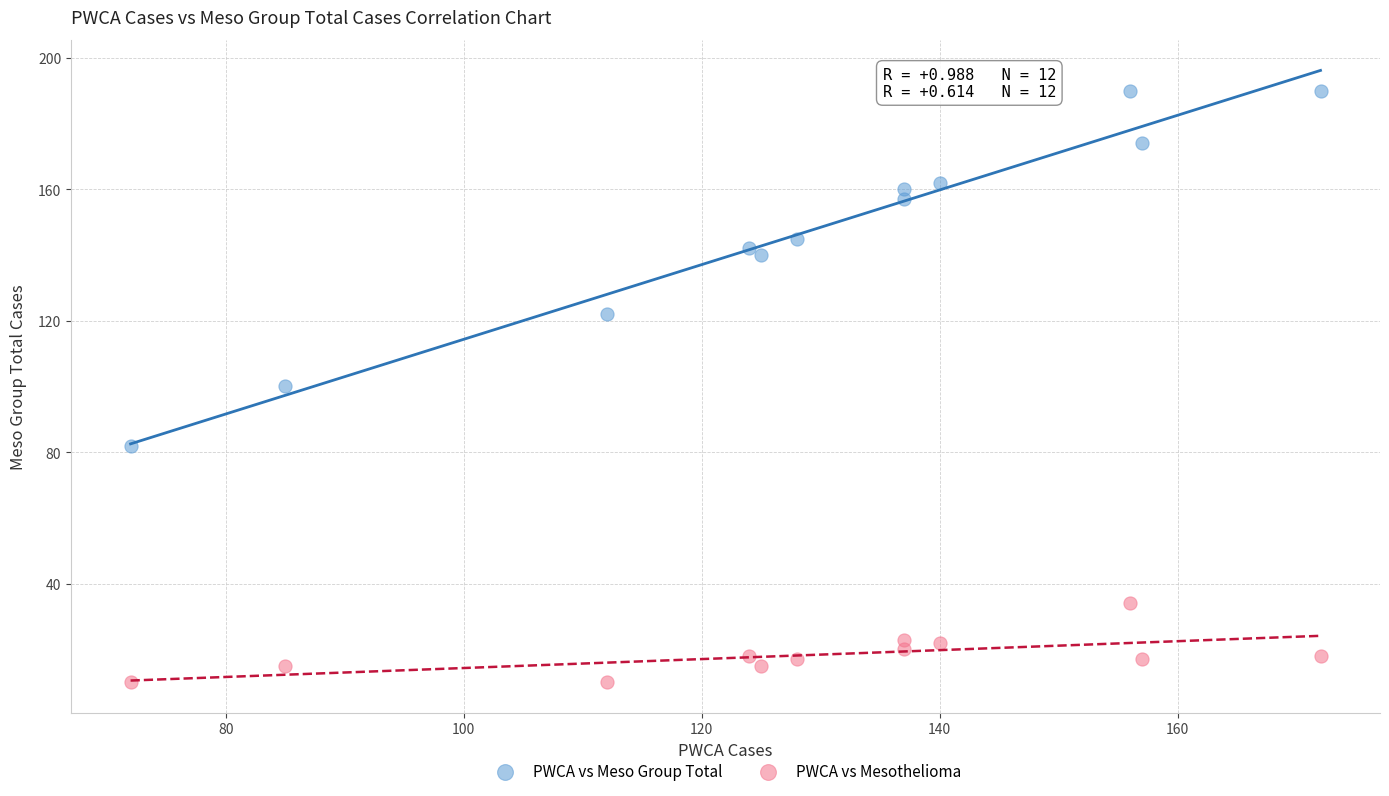

Which series contains the lowest Y value?

PWCA vs Mesothelioma